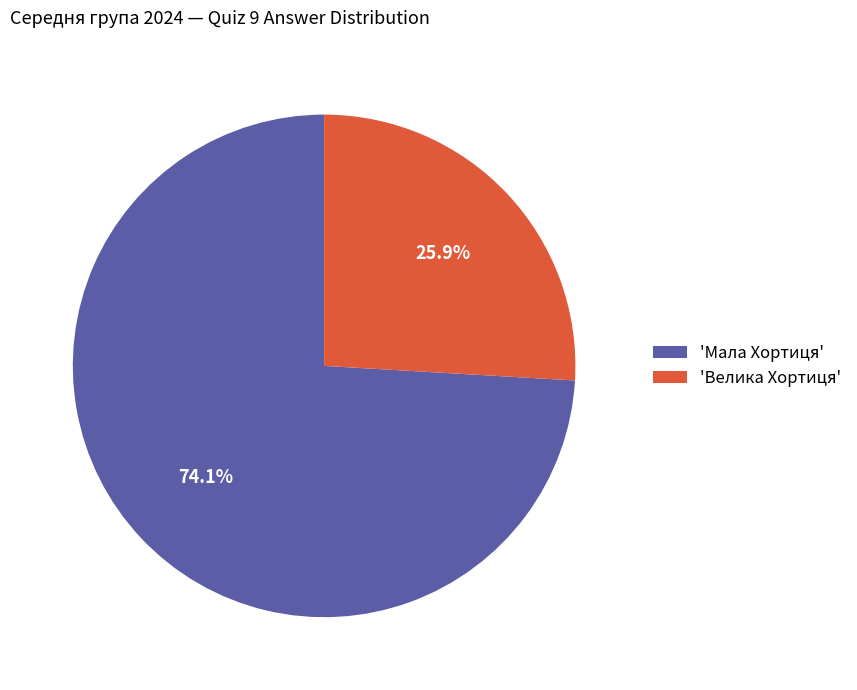

Combined, what portion of the pie is 'Велика Хортиця' and 'Мала Хортиця'?

100.0%